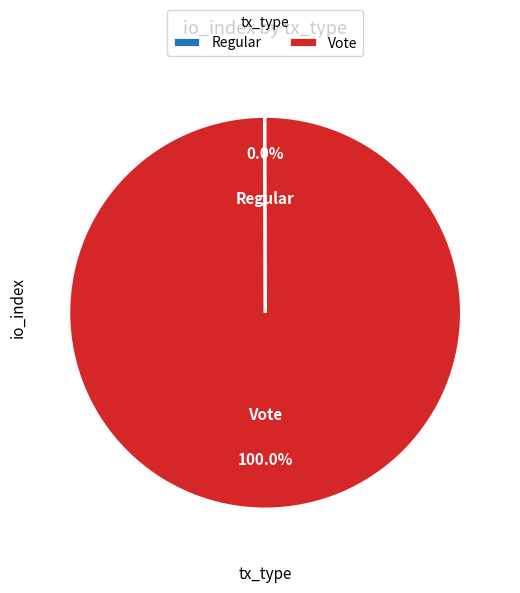

Is there any slice that represents more than half of the pie?

Yes